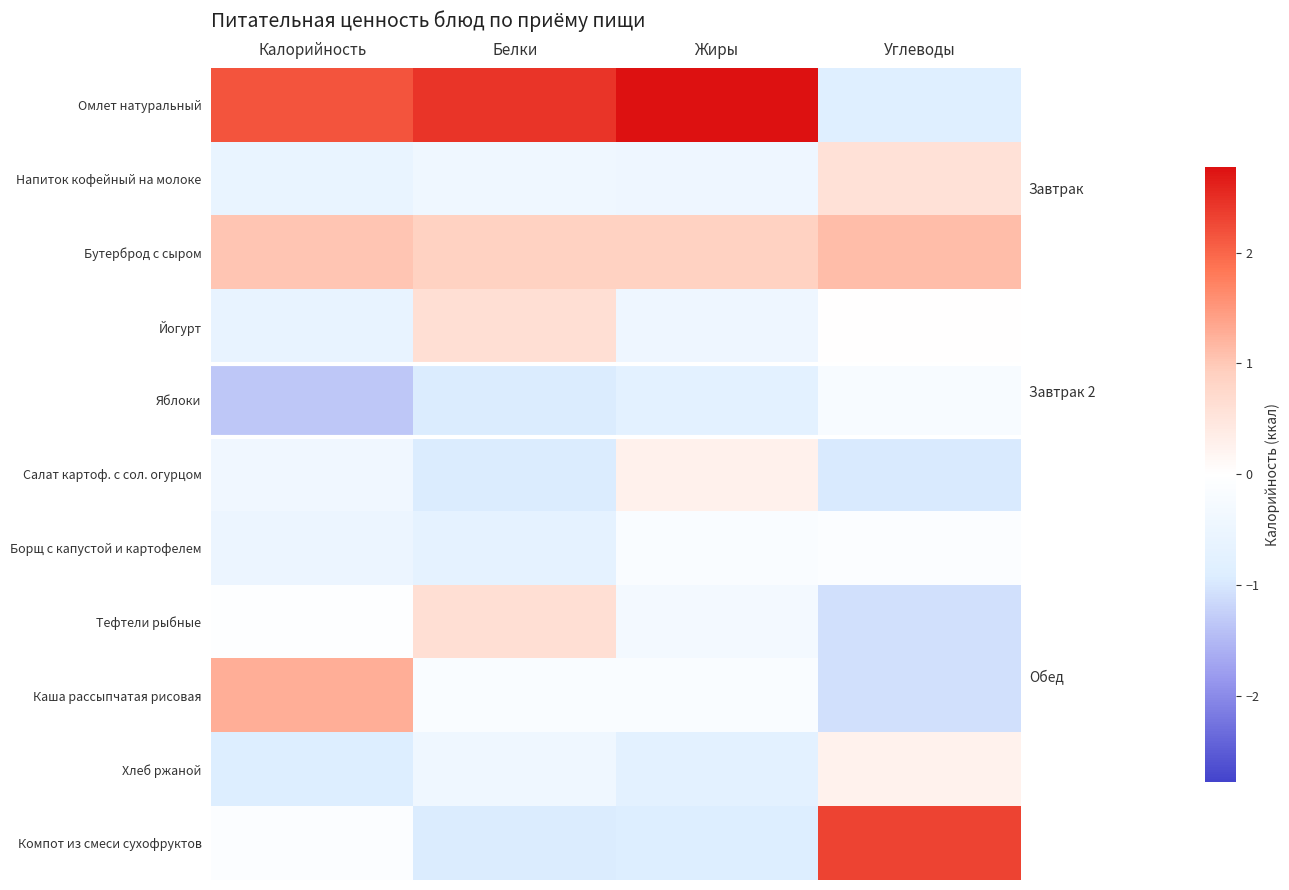

At which category does the chart reach its minimum across all series?

Калорийность